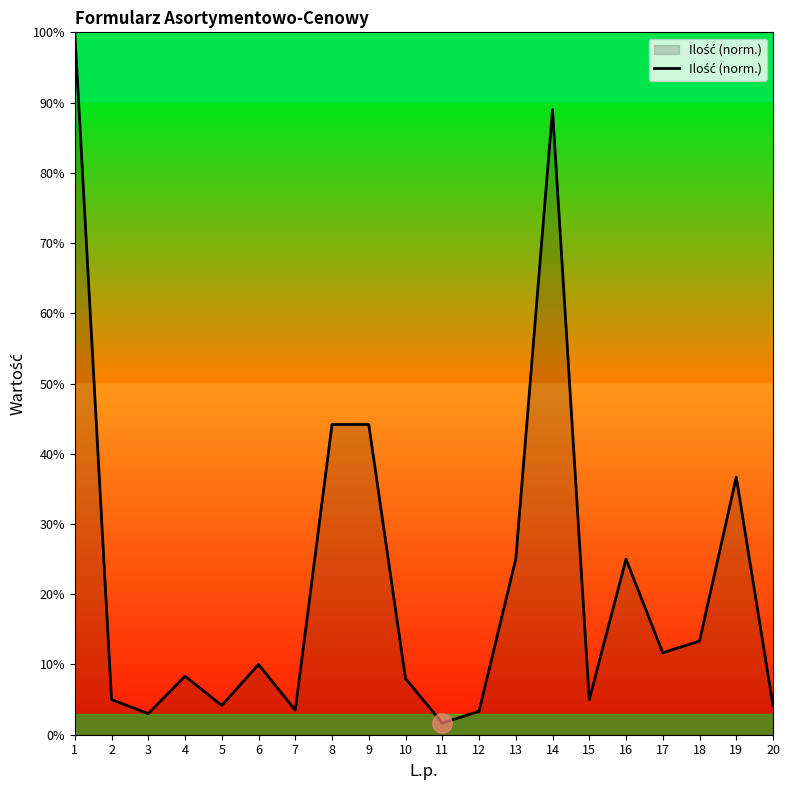

How many interior local valleys (lower than both neighbors) does the data have?

6